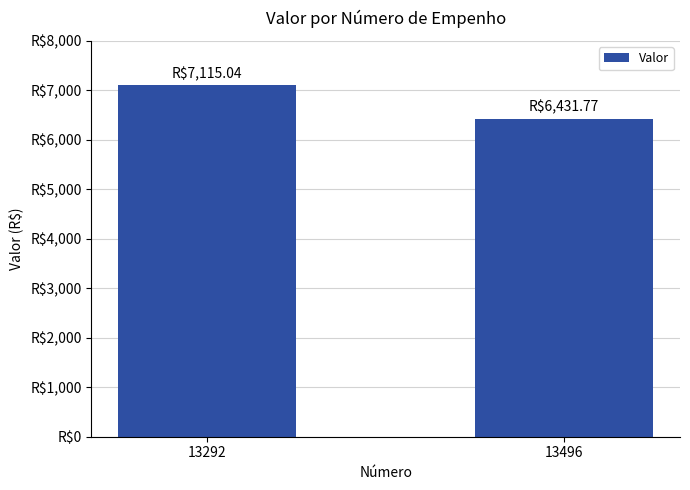

Which label corresponds to the largest value in the chart?

13292